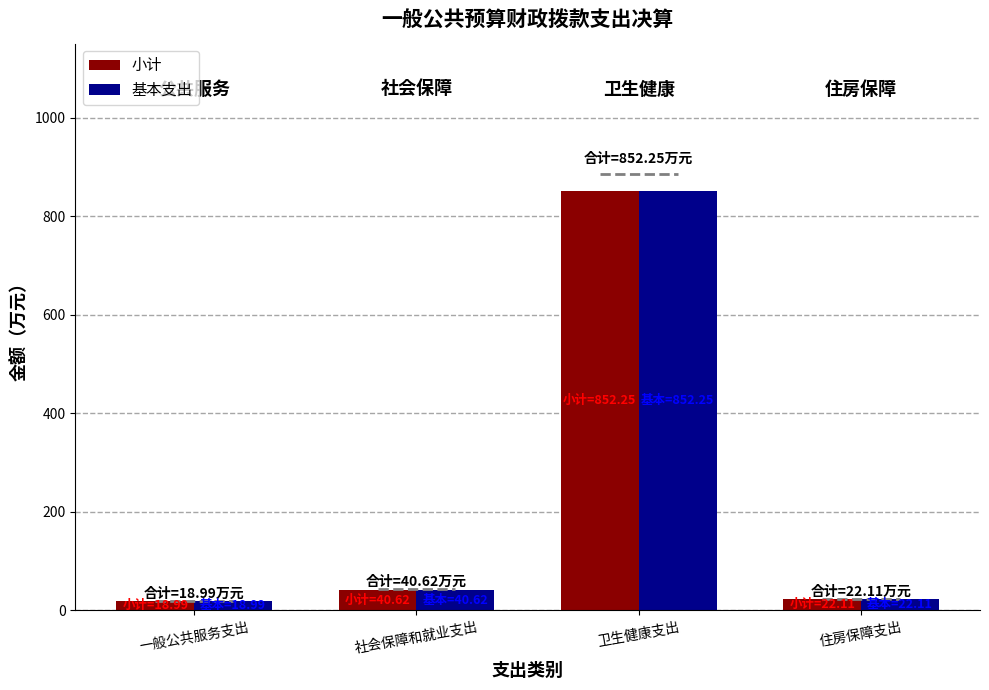

What are all the series names shown in the legend?

小计, 基本支出